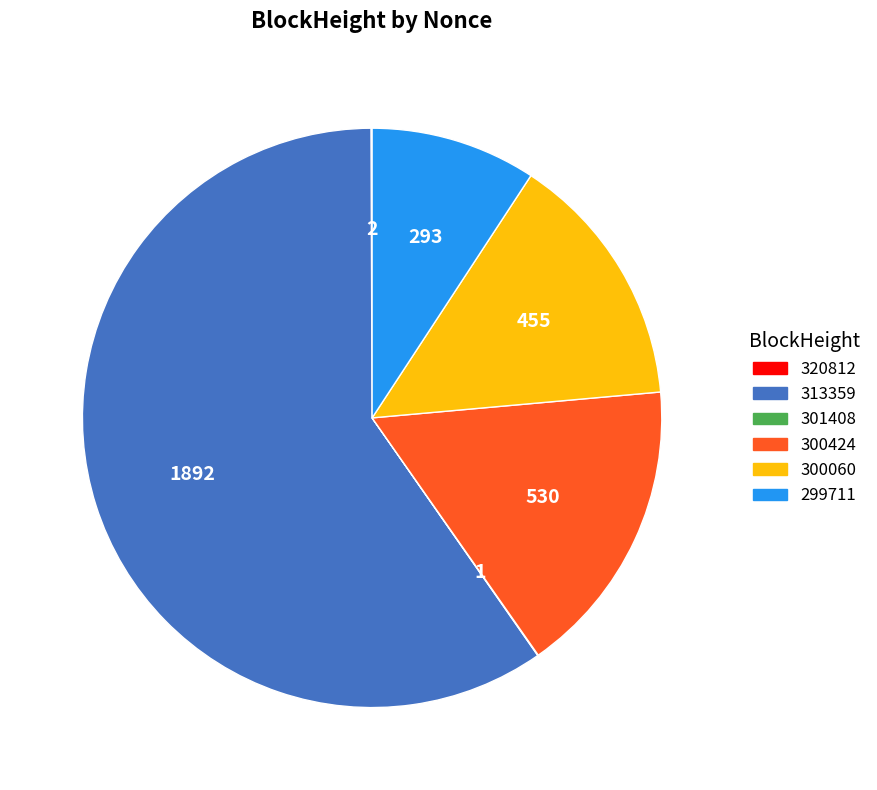

Is there a majority slice in this chart?

Yes